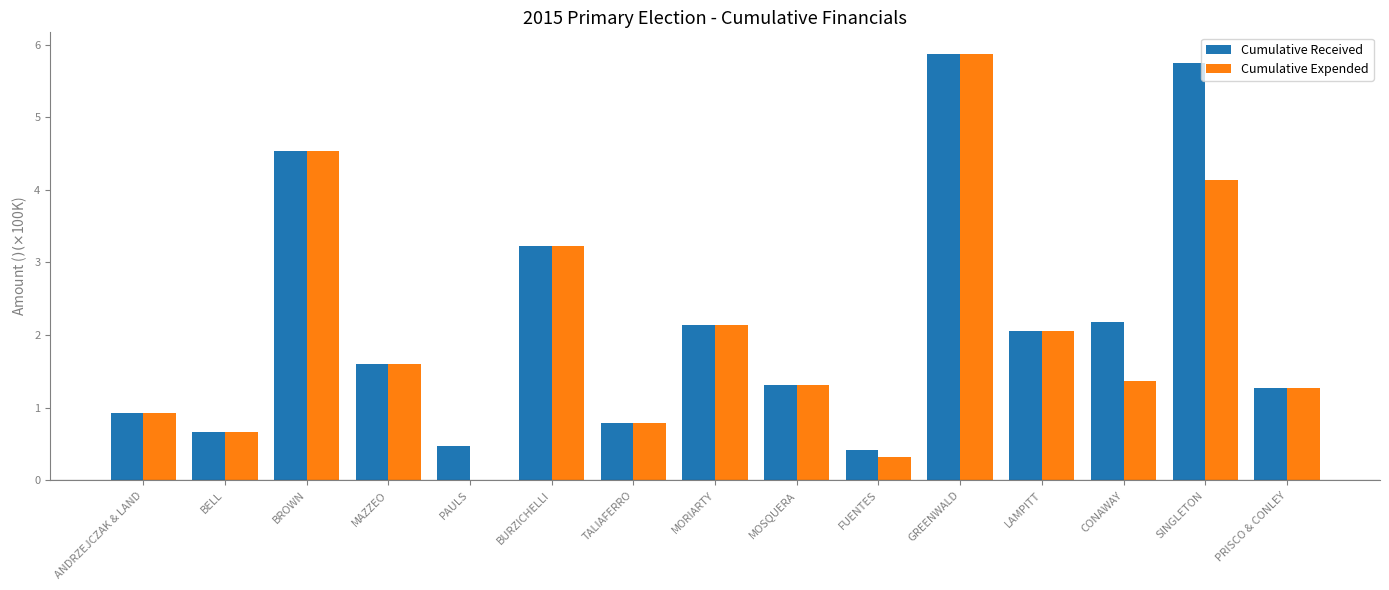

How many groups of bars are there?

15